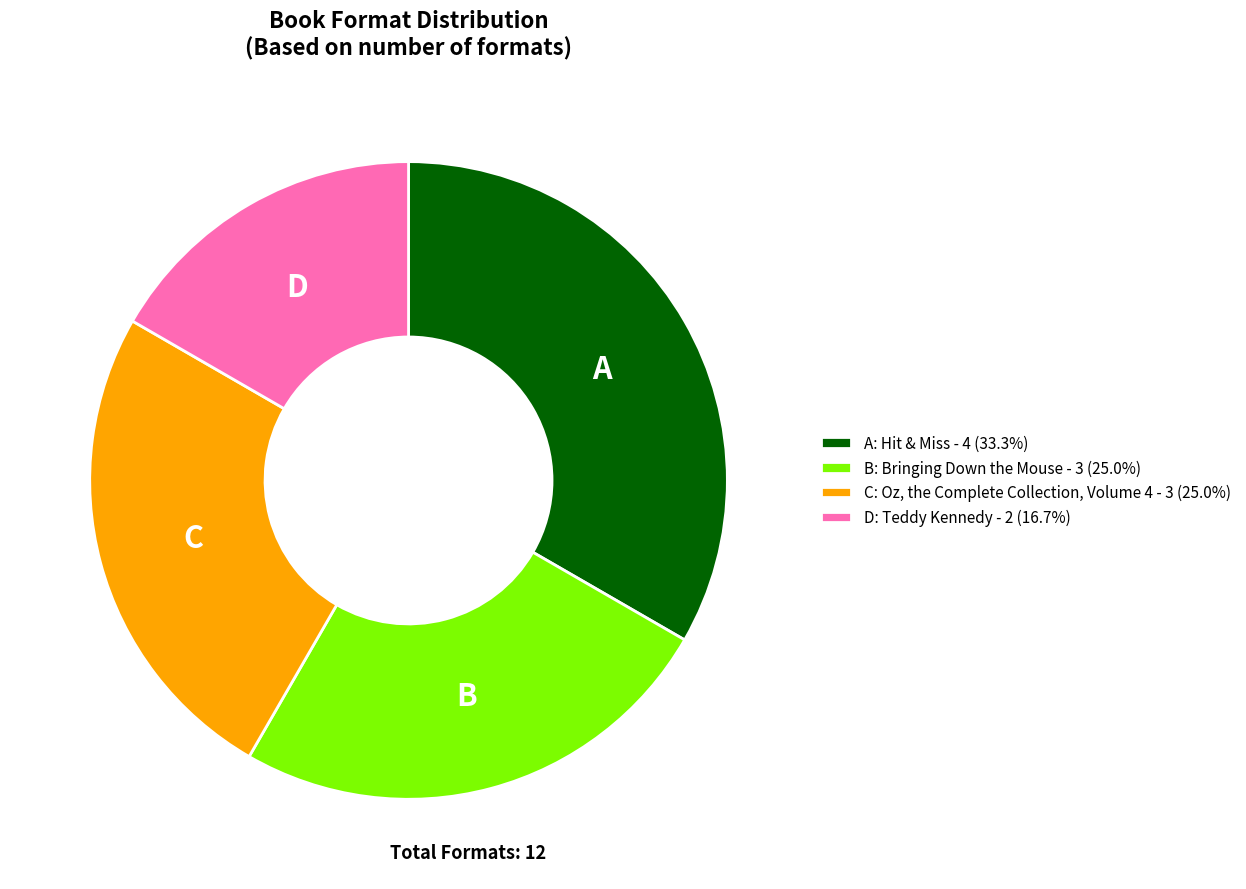

Combined, do A: Hit & Miss - 4 (33.3%) and B: Bringing Down the Mouse - 3 (25.0%) account for over 50%?

Yes